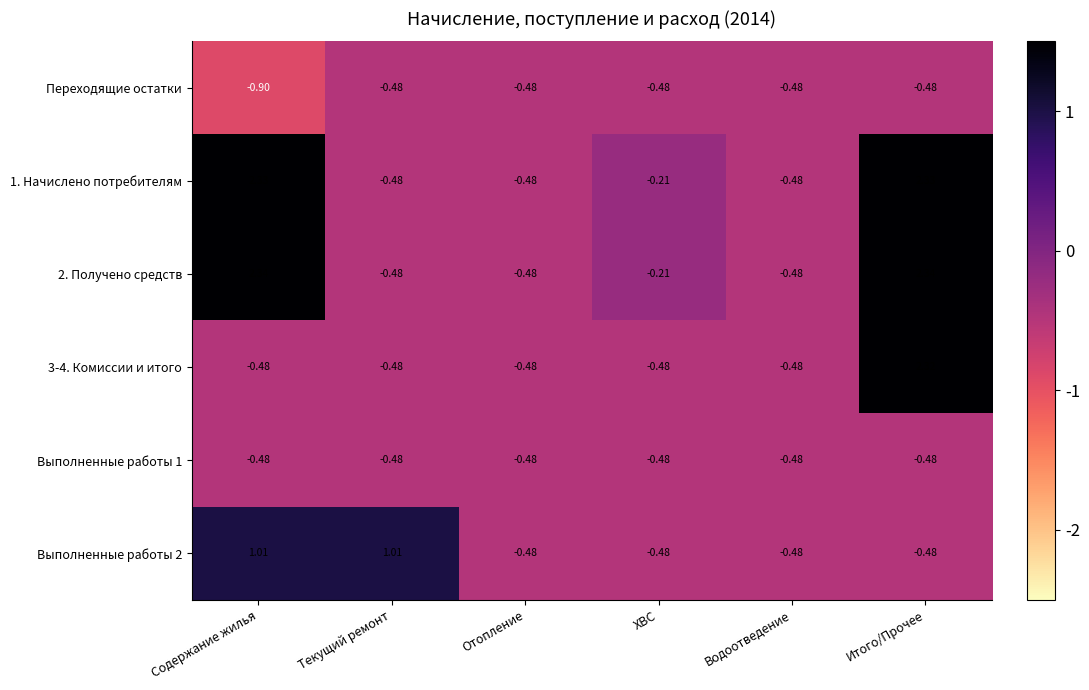

At which category is the sum across all series the highest?

Итого/Прочее